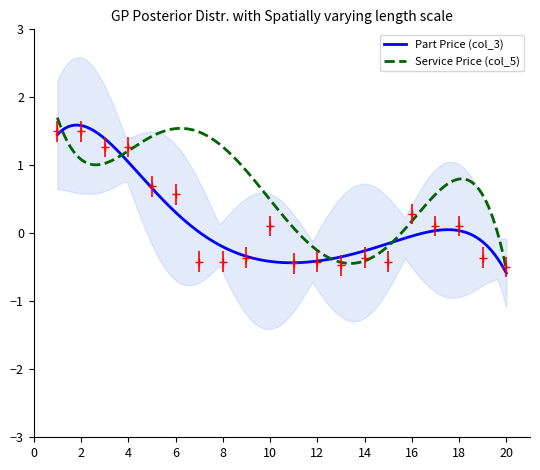

List the labels in order of value, smallest first.

20, 13, 11, 7, 8, 12, 15, 9, 14, 19, 10, 17, 18, 16, 6, 5, 3, 4, 1, 2